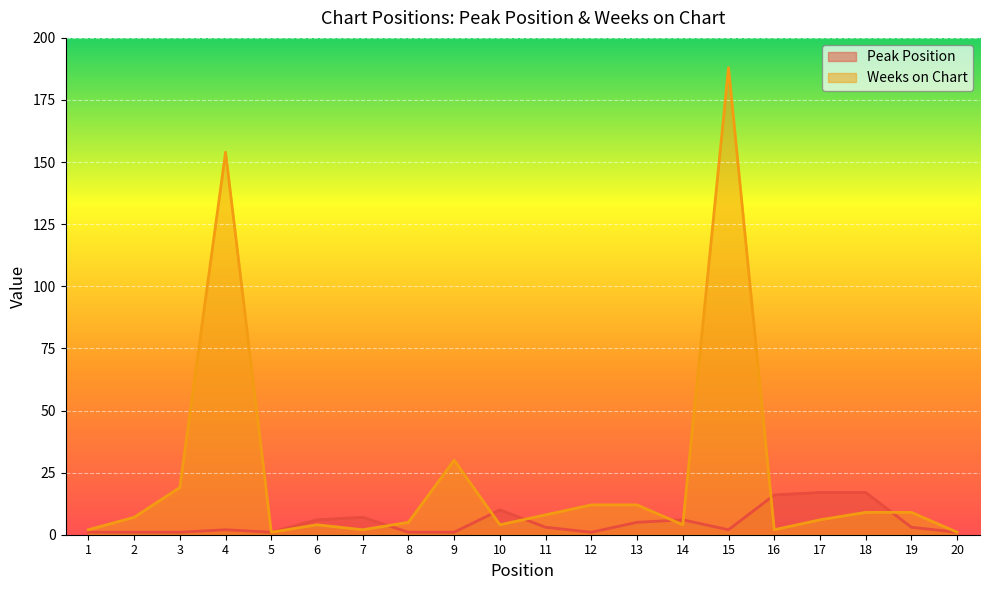

What are all the series names shown in the legend?

Peak Position, Weeks on Chart